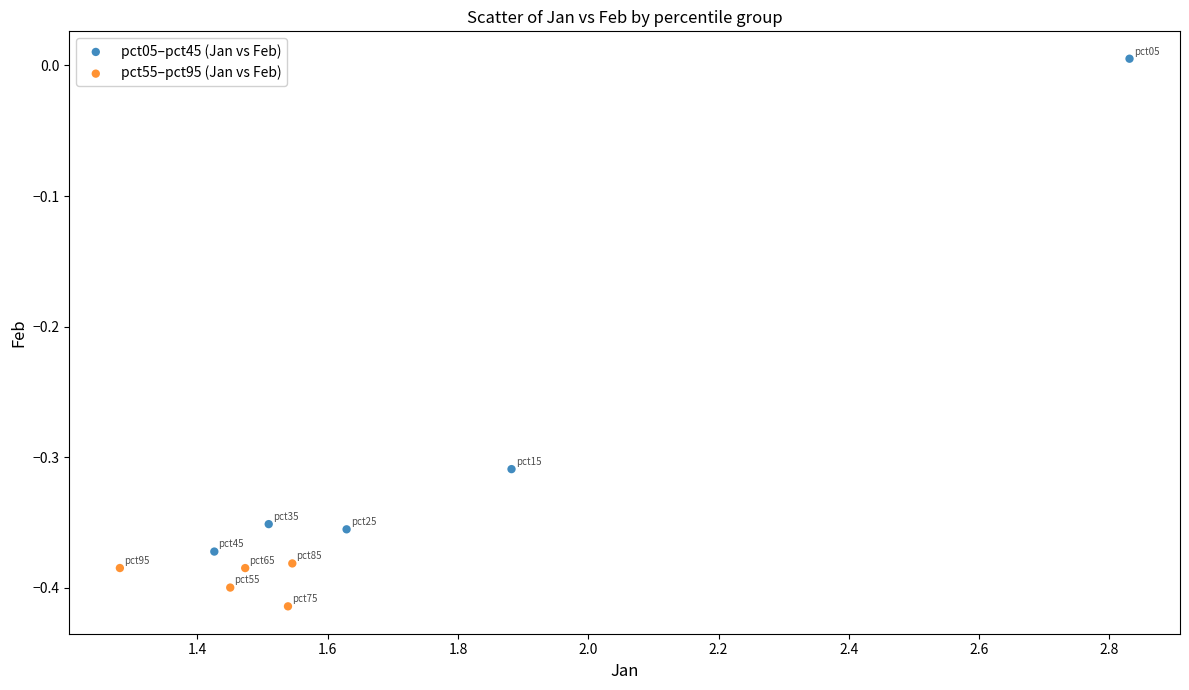

Which series has the widest spread of Y values?

pct05–pct45 (Jan vs Feb)